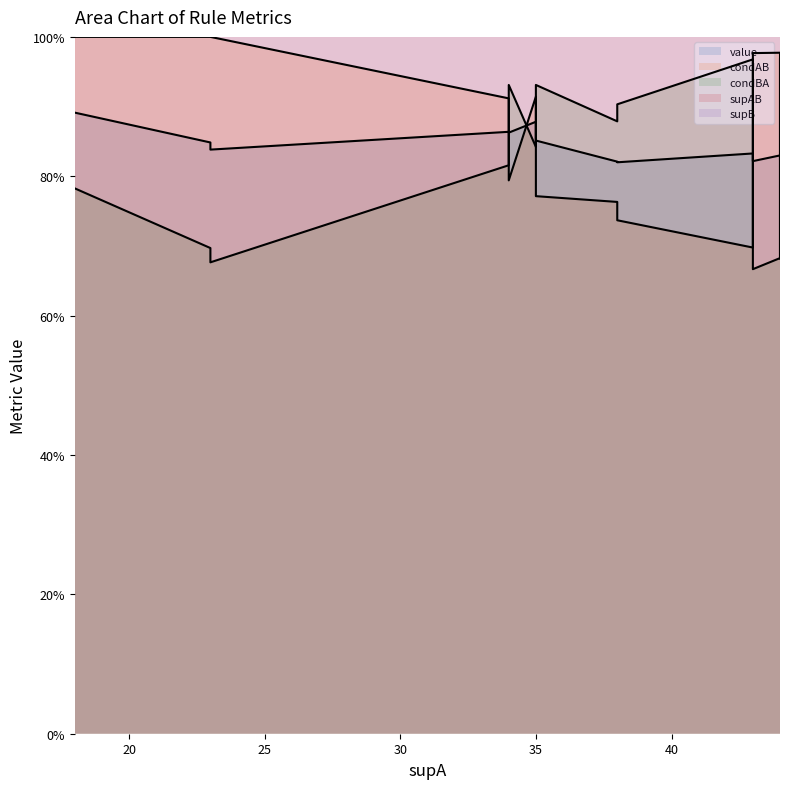

The condAB series shows 0.8 at 34. True or false?

True